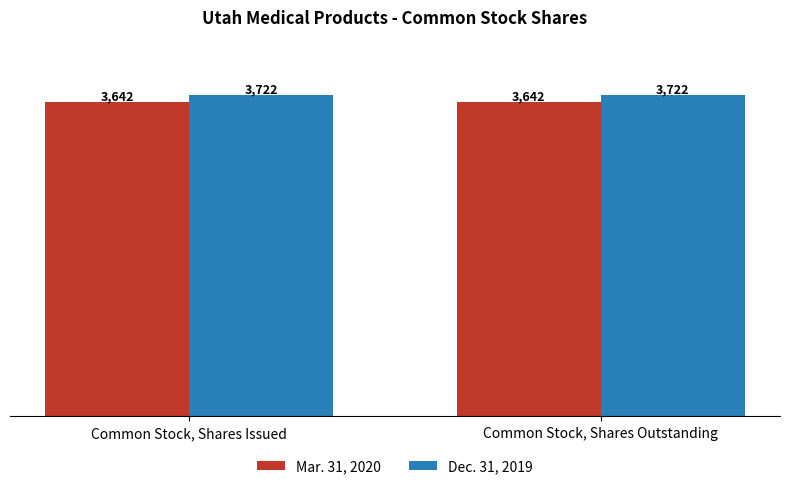

What is the highest value of the Mar. 31, 2020 series?

3642